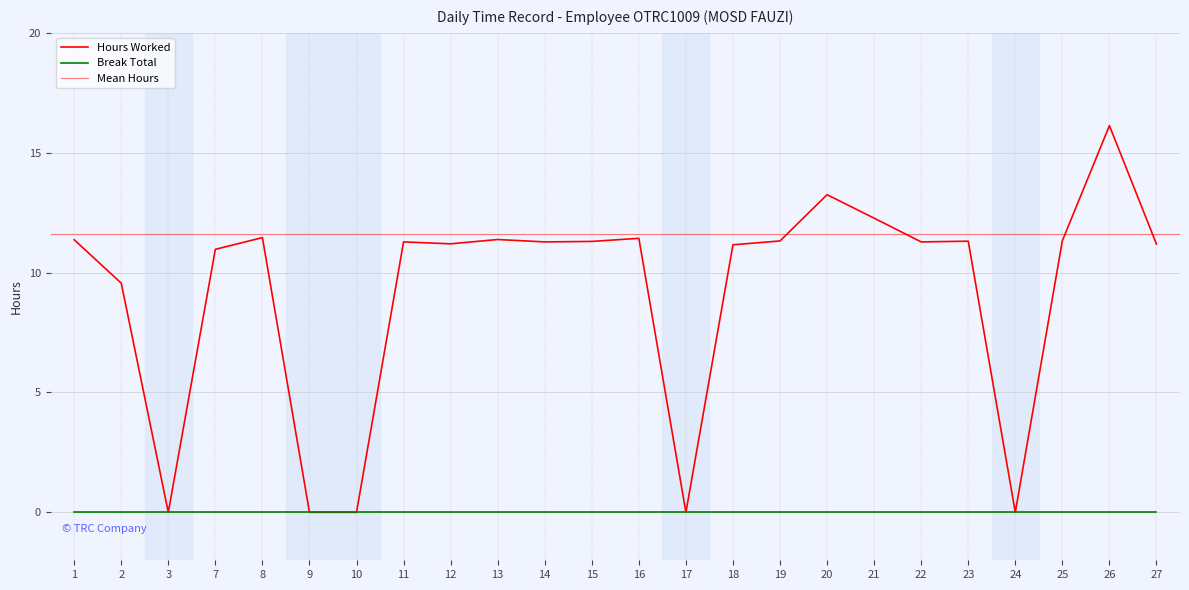

Does the chart have visible grid lines?

Yes